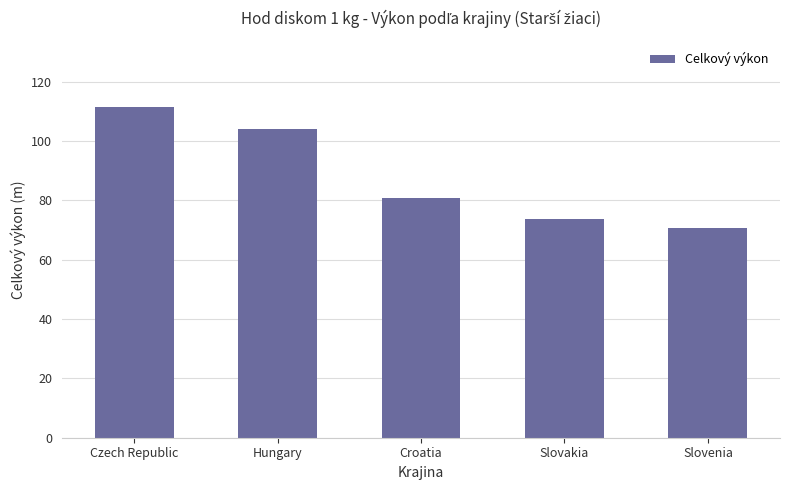

Is it true that the value at Hungary is 165.4?

False